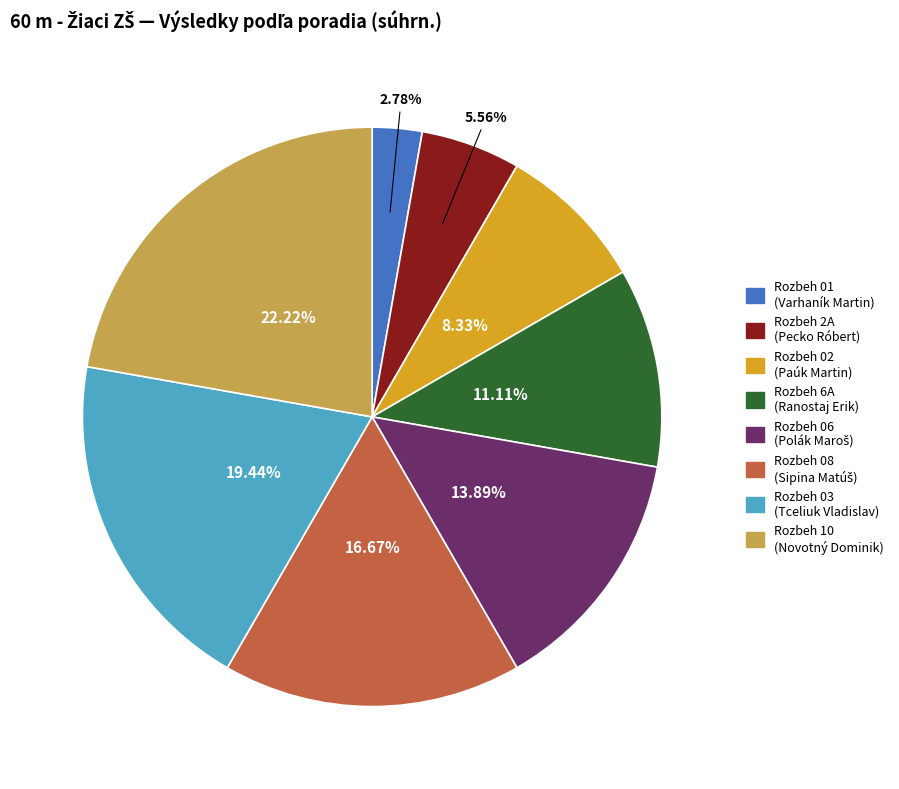

What is the total percentage of Rozbeh 01 and Rozbeh 02?

11.1%